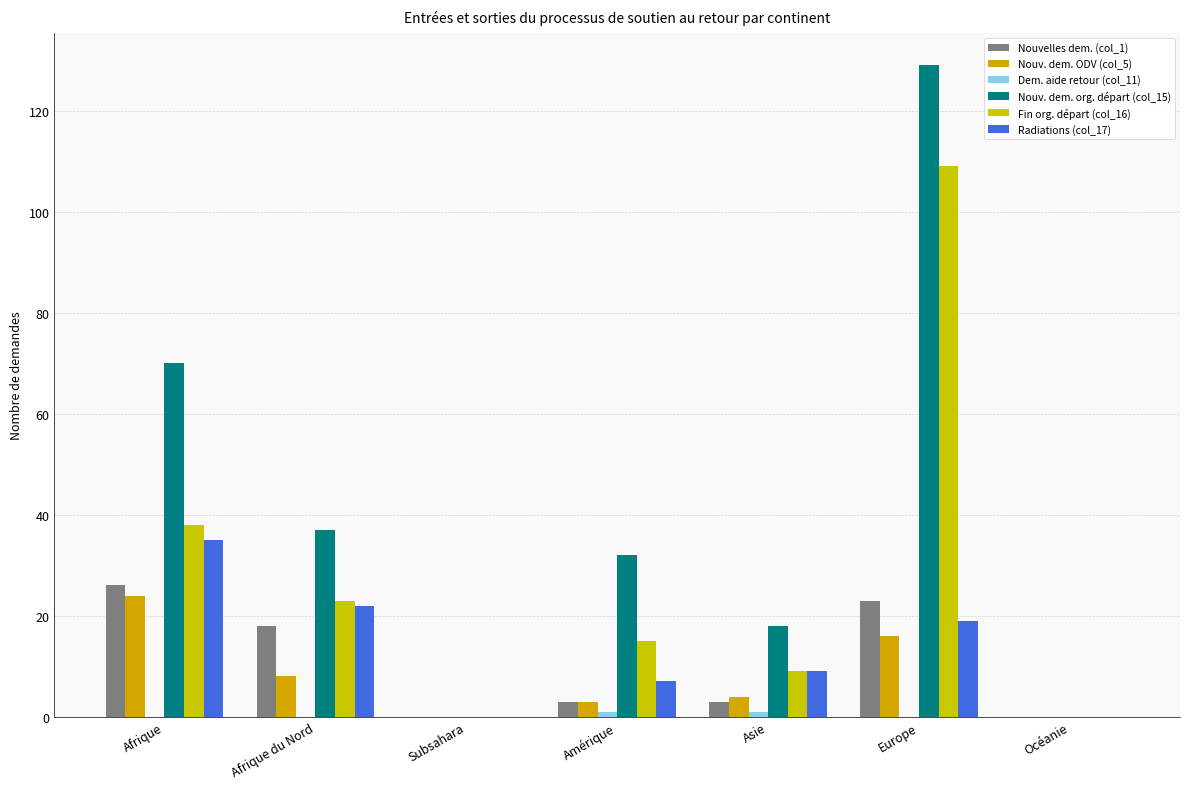

How many distinct data groups are displayed?

6